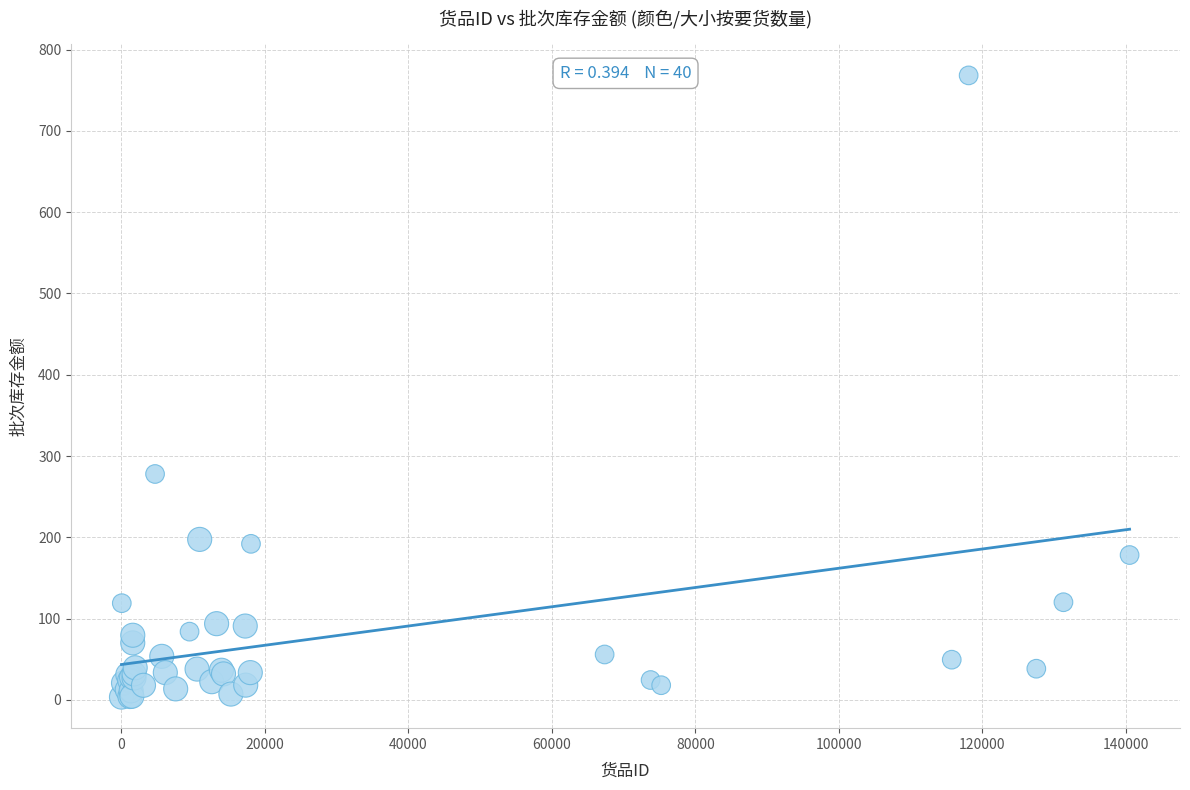

What Y value in the scatter plot is closest to 385?

277.9